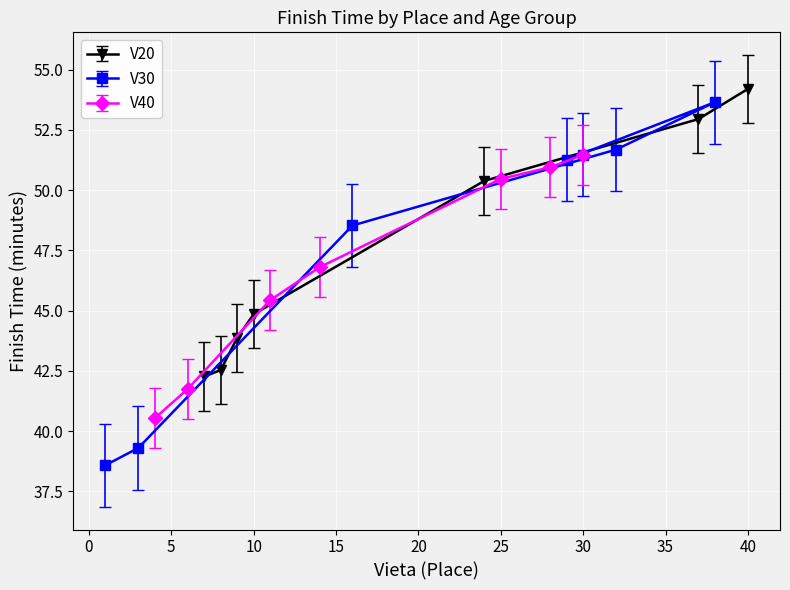

Where do V40 and V20 first cross each other?

8 and 9